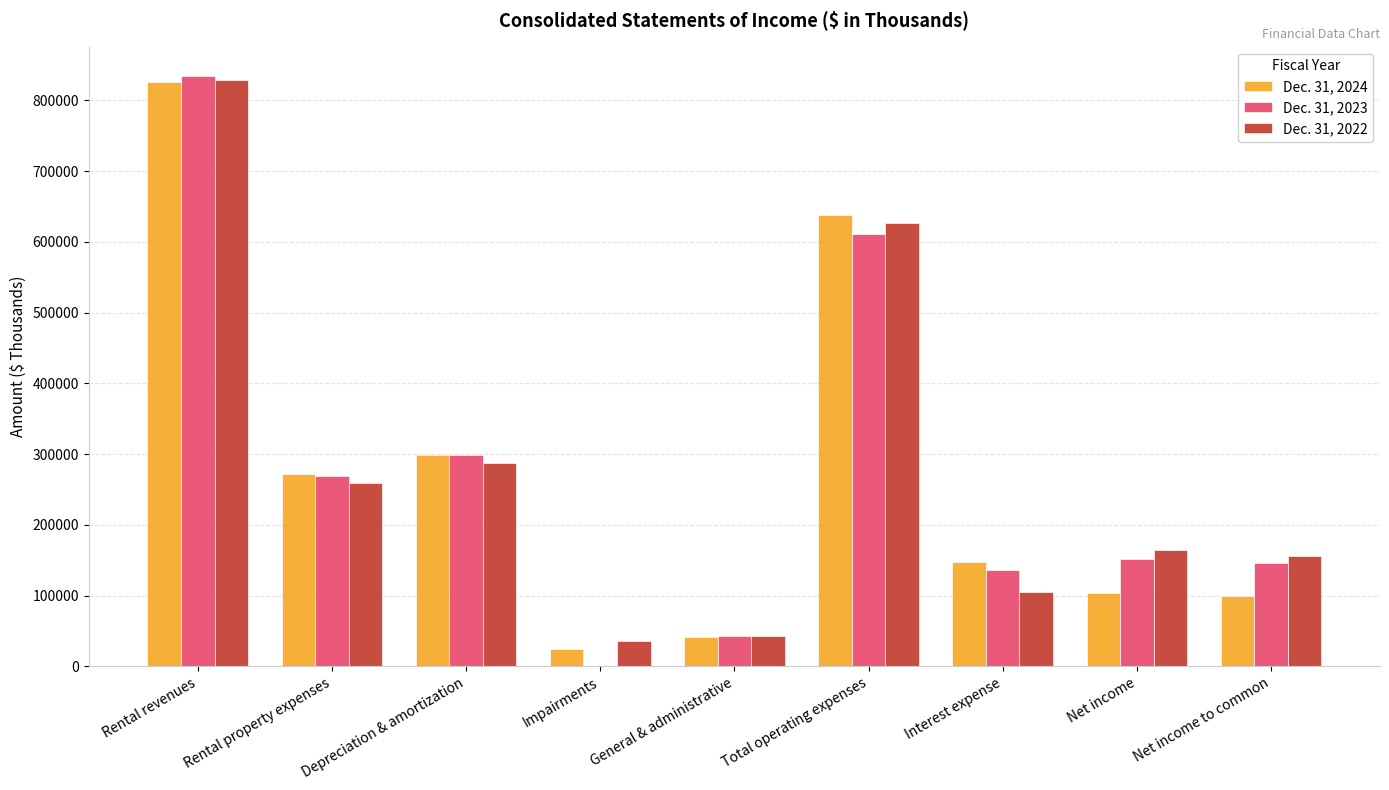

Which series changed the most between Rental revenues and Depreciation & amortization?

Dec. 31, 2022